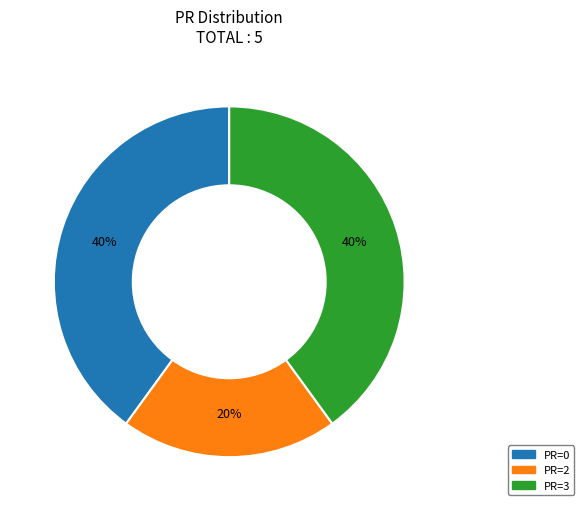

Does any single category account for the majority?

No